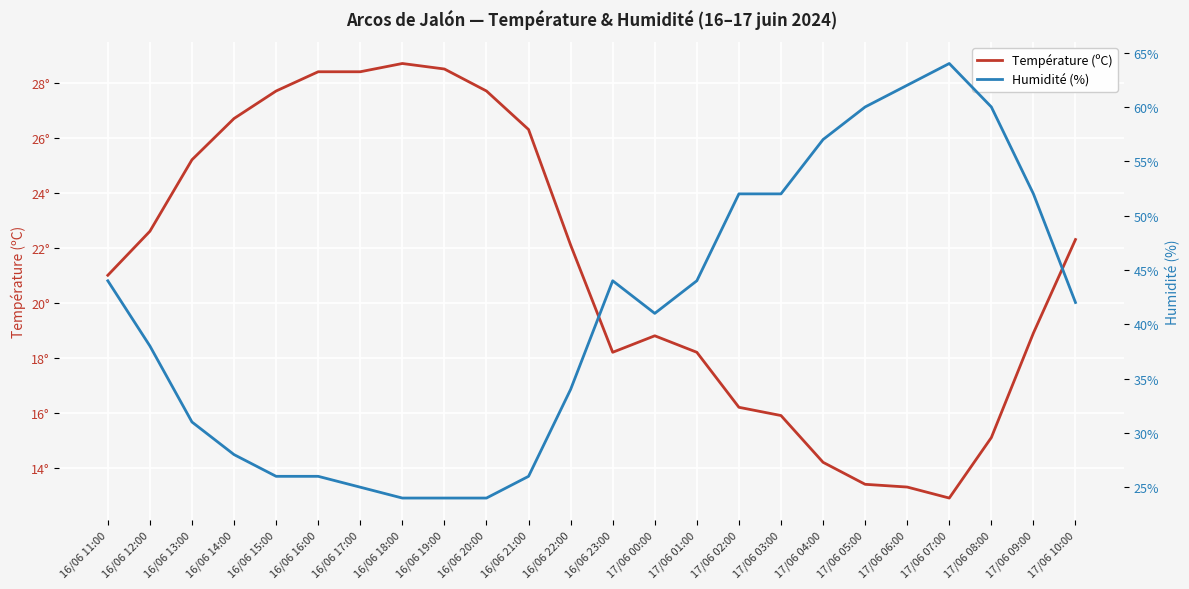

What is the label of the 16th point from the right?

16/06 19:00